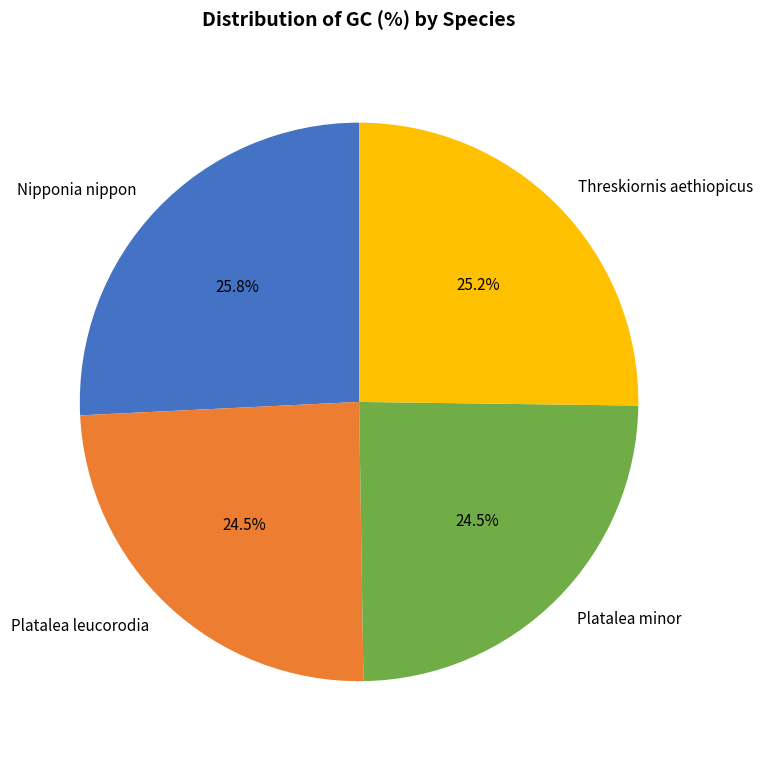

Is it true that Threskiornis aethiopicus is 25% of the pie?

True